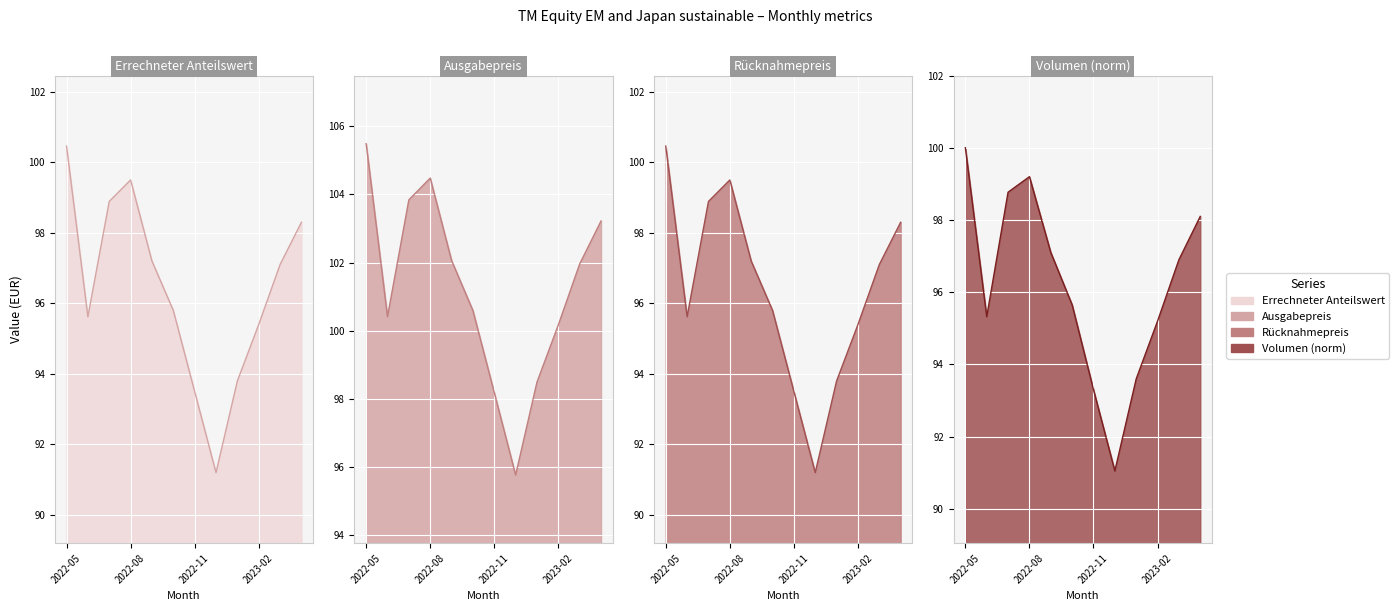

In Errechneter Anteilswert, how many points are lower than both neighbors (excluding endpoints)?

2